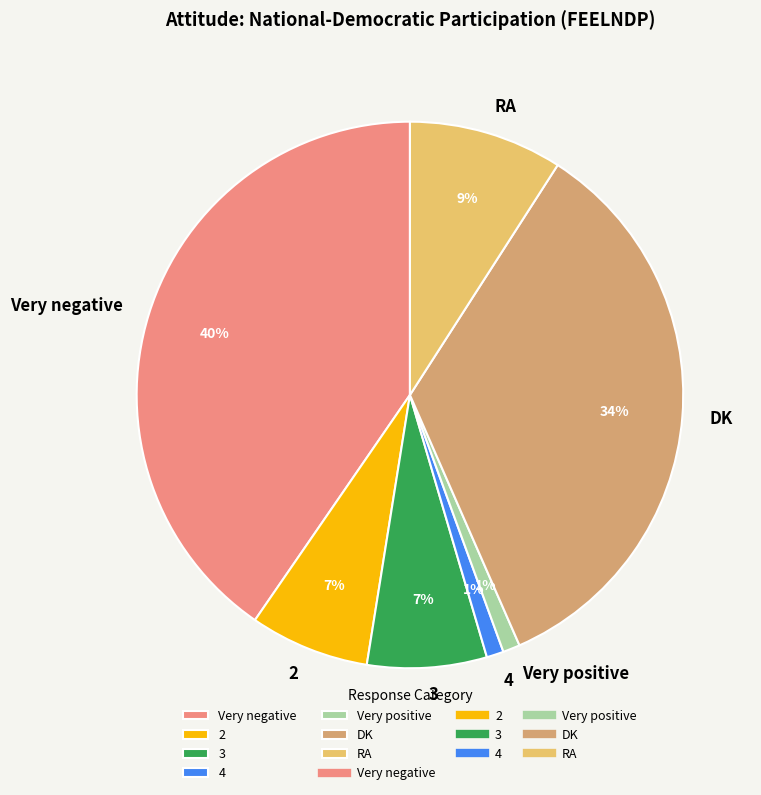

Do 4 and Very positive together represent more than half of the pie?

No